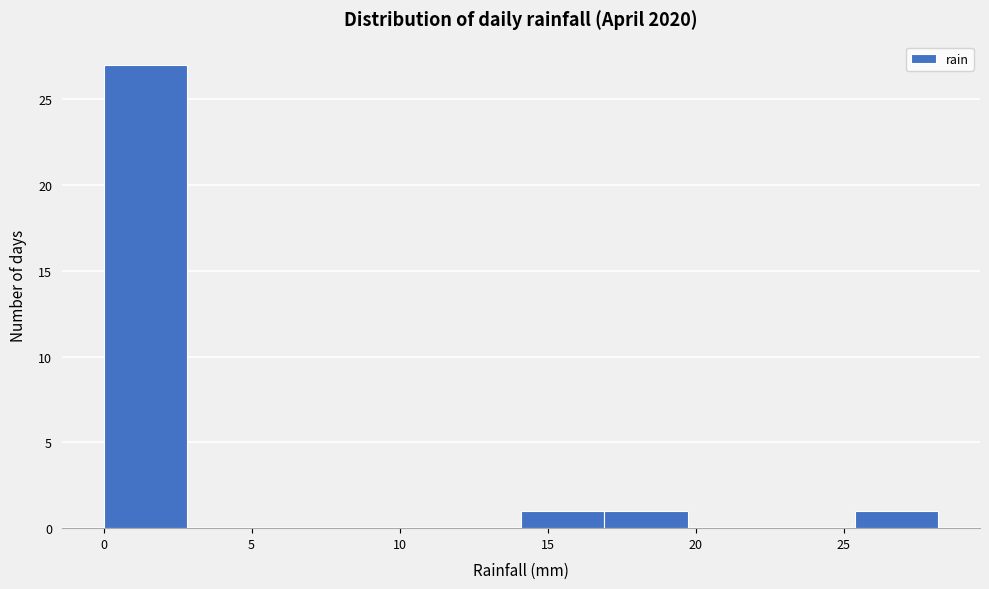

Reading left to right, list every bar in this chart as the range it spans on the x-axis followed by its height. Neither the bar edges nor the heights are printed on the chart, so give them approximately, as read against the axes.

0.0 to 3.0: 27
3.0 to 5.5: 0
5.5 to 8.5: 0
8.5 to 11.5: 0
11.5 to 14.0: 0
14.0 to 17.0: 1
17.0 to 19.5: 1
19.5 to 22.5: 0
22.5 to 25.5: 0
25.5 to 28.0: 1